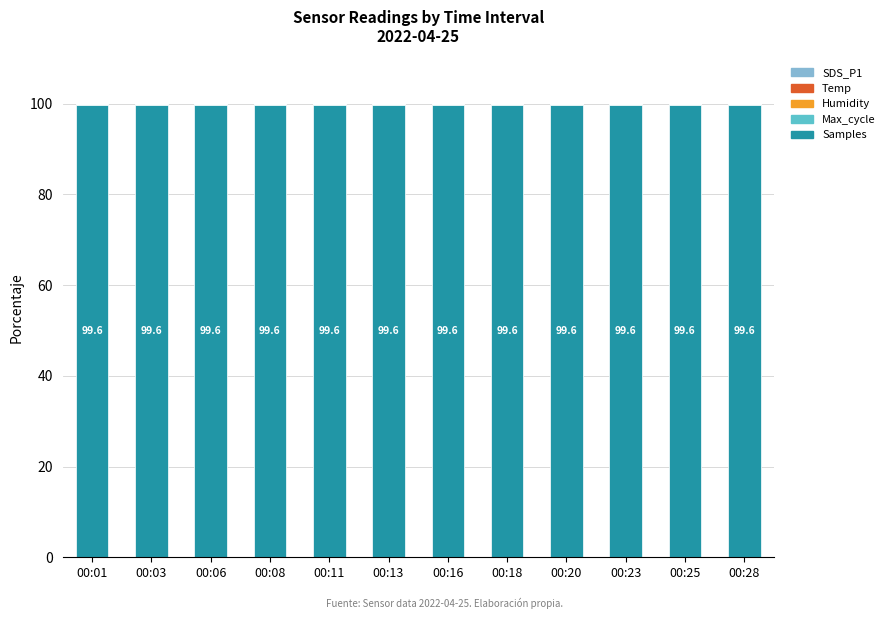

Is it true that Samples equals 157.6 at 00:08?

False